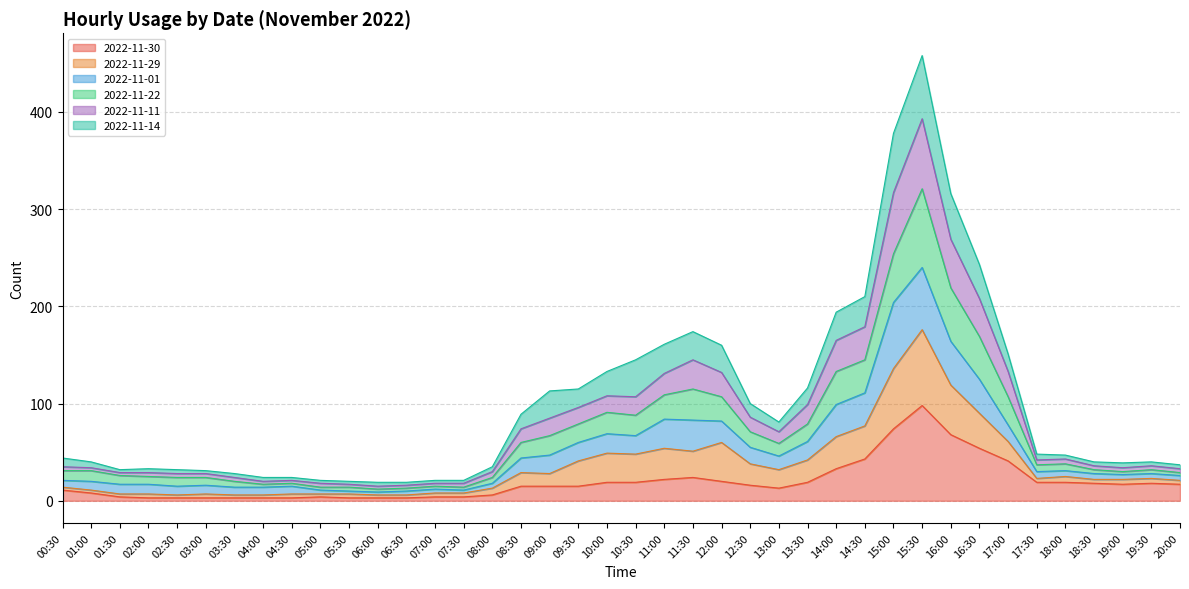

List the labels in order of 2022-11-30 value, smallest first.

02:00, 02:30, 03:00, 03:30, 04:00, 04:30, 05:30, 06:00, 06:30, 01:30, 05:00, 07:00, 07:30, 08:00, 01:00, 00:30, 13:00, 08:30, 09:00, 09:30, 12:30, 19:00, 20:00, 18:30, 19:30, 10:00, 10:30, 13:30, 17:30, 18:00, 12:00, 11:00, 11:30, 14:00, 17:00, 14:30, 16:30, 16:00, 15:00, 15:30